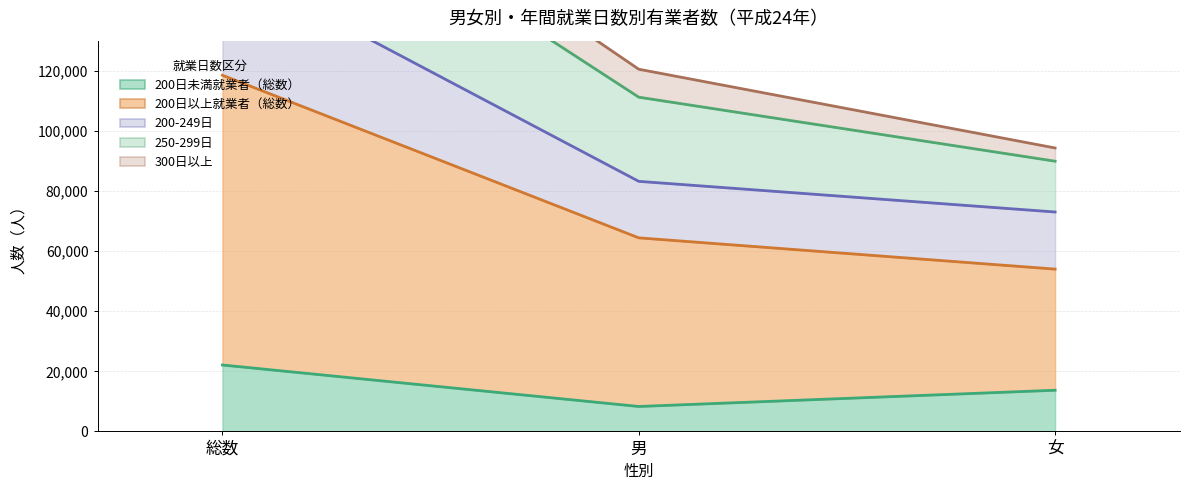

Which category has the highest value in the 200日以上就業者（総数） series?

総数